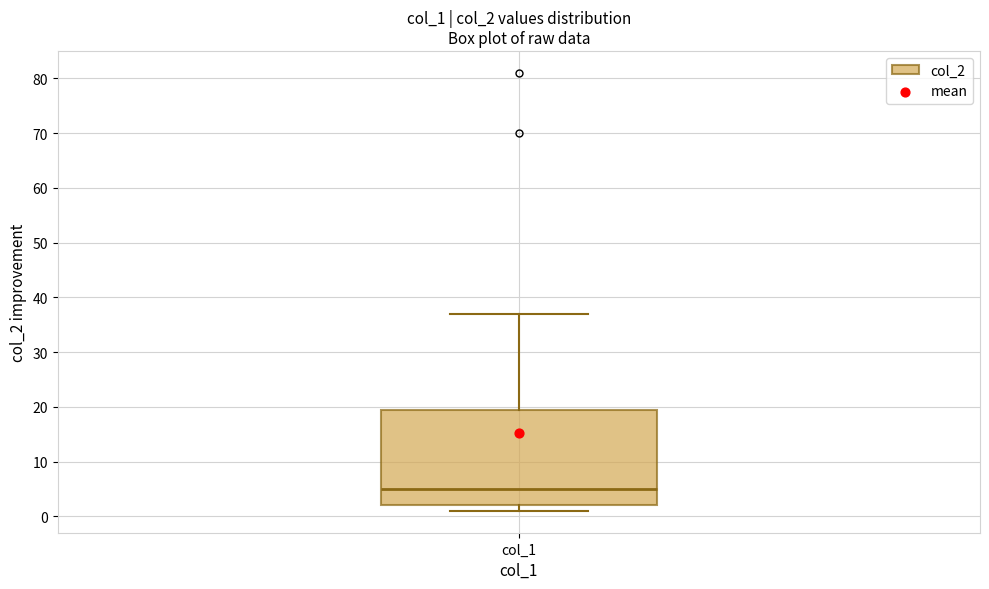

Transcribe this box plot: give where the median line is, the range the box spans, and where the two whiskers end, as read against the y-axis. The values are not printed on the chart, so give them approximately, as read against the axis.

median 5, box 2 to 20, whiskers 1 to 37